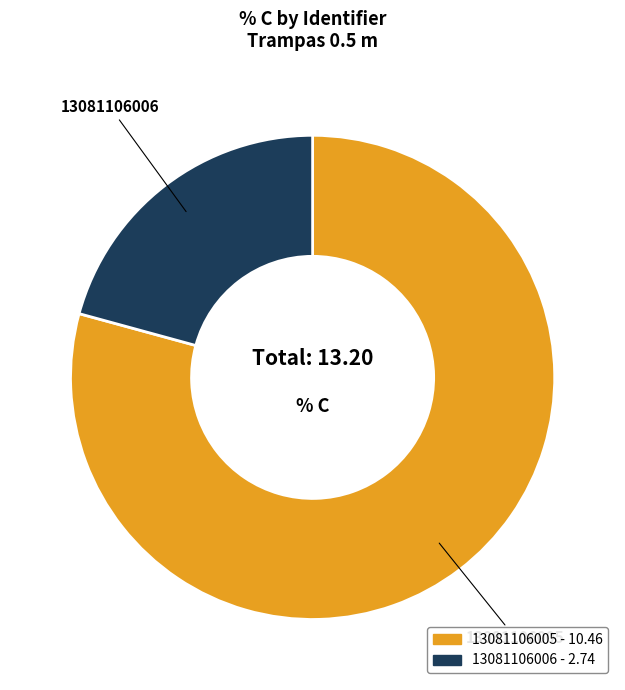

What is the ratio of the value at 13081106006 to the value at 13081106005?

0.3